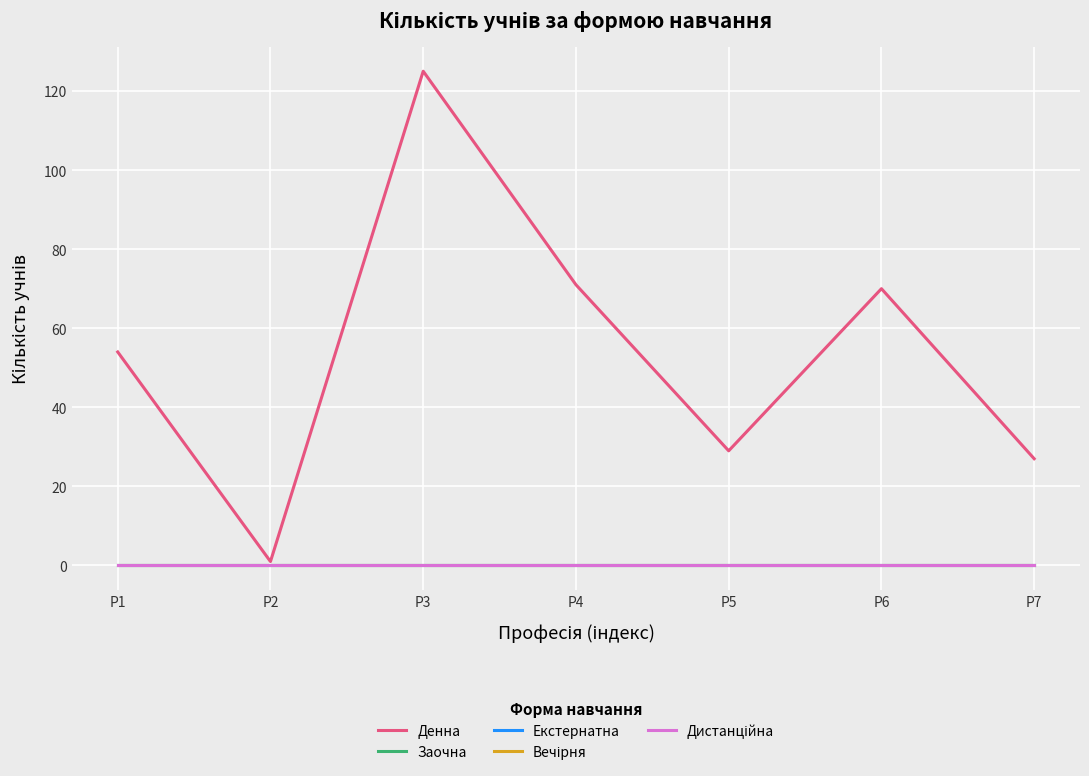

At which label does Вечірня reach its minimum?

P1